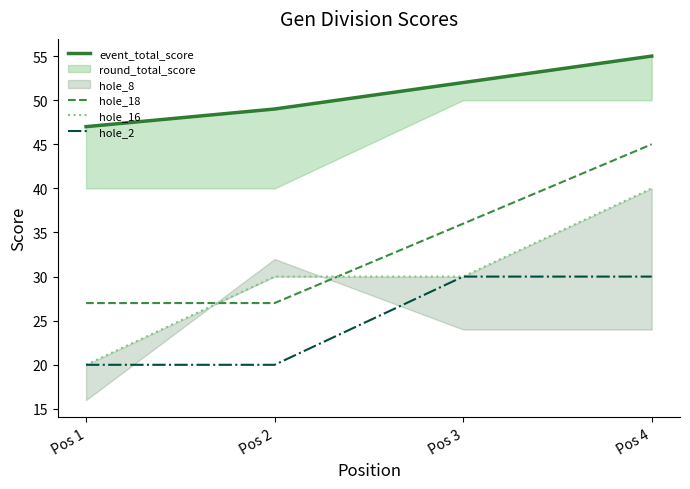

At Pos 2, list the series in order from largest to smallest.

event_total_score, hole_16, hole_18, hole_2